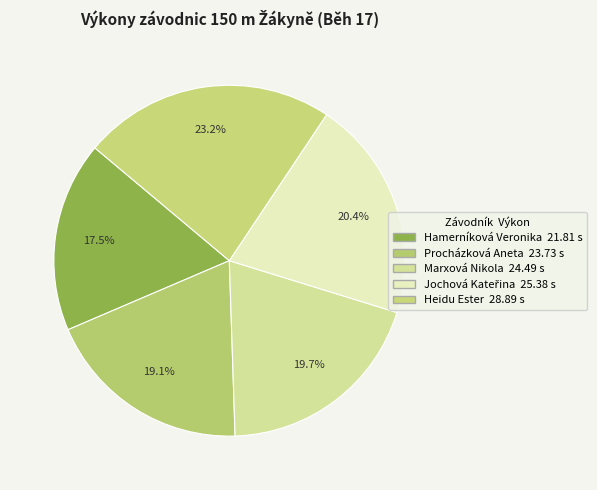

To the nearest percent, what is the difference between the largest and smallest slice percentages?

6%